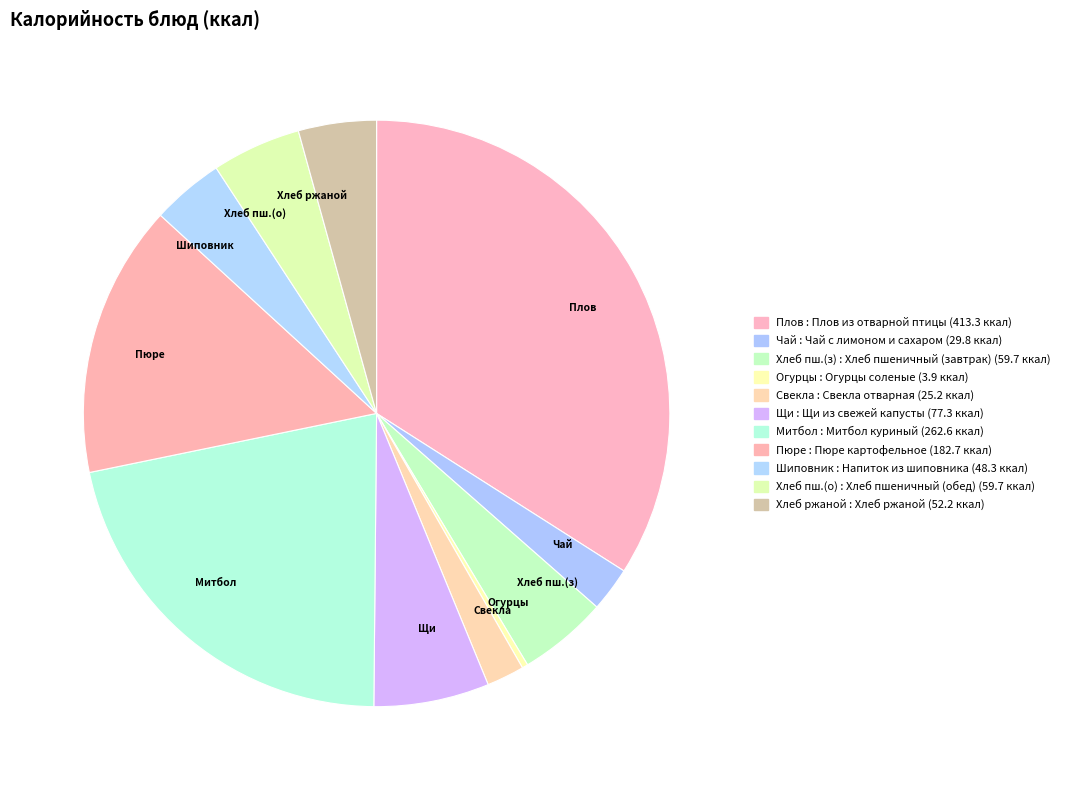

Do Щи and Чай together represent more than half of the pie?

No